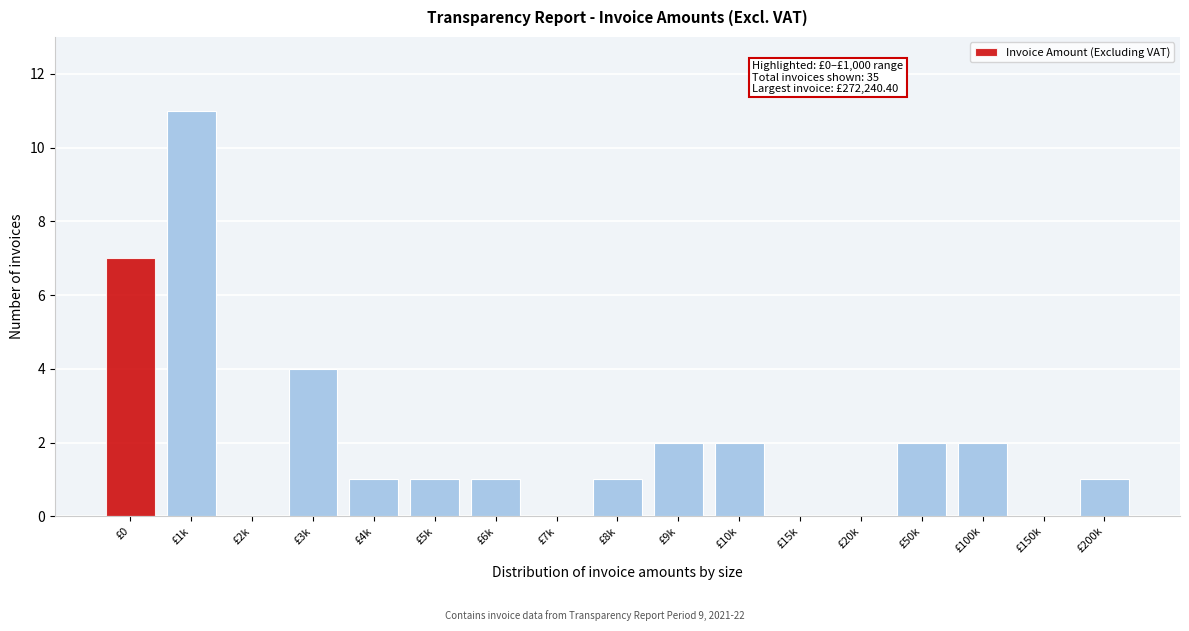

Reading left to right, what are all the values shown in this chart?

£0=7	£1k=11	£2k=0	£3k=4	£4k=1	£5k=1	£6k=1	£7k=0	£8k=1	£9k=2	£10k=2	£15k=0	£20k=0	£50k=2	£100k=2	£150k=0	£200k=1